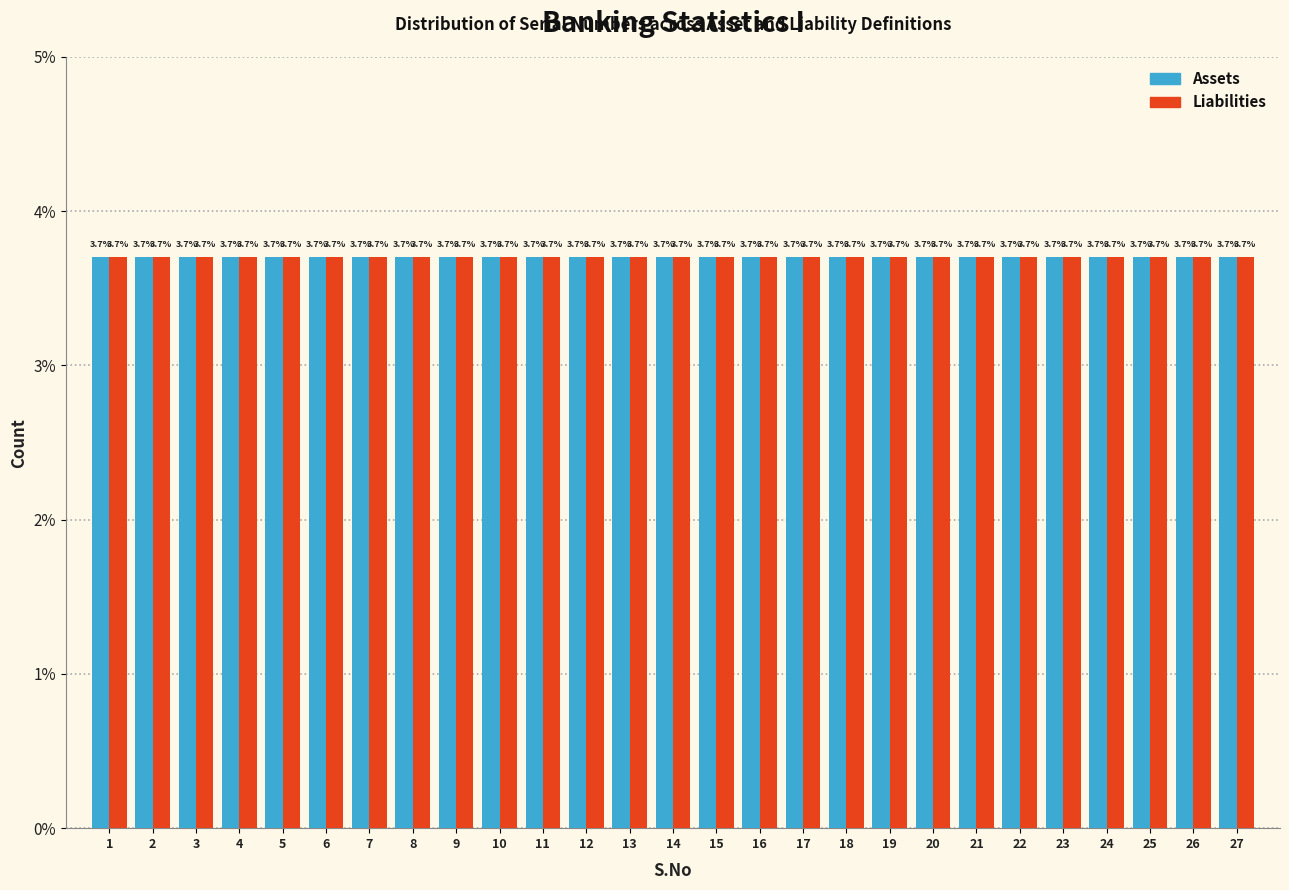

Reading left to right, list every range on the x-axis with the height of the bar of each series over it.

0.5 to 1.5: Assets=3.7	Liabilities=3.7
1.5 to 2.5: Assets=3.7	Liabilities=3.7
2.5 to 3.5: Assets=3.7	Liabilities=3.7
3.5 to 4.5: Assets=3.7	Liabilities=3.7
4.5 to 5.5: Assets=3.7	Liabilities=3.7
5.5 to 6.5: Assets=3.7	Liabilities=3.7
6.5 to 7.5: Assets=3.7	Liabilities=3.7
7.5 to 8.5: Assets=3.7	Liabilities=3.7
8.5 to 9.5: Assets=3.7	Liabilities=3.7
9.5 to 10.5: Assets=3.7	Liabilities=3.7
10.5 to 11.5: Assets=3.7	Liabilities=3.7
11.5 to 12.5: Assets=3.7	Liabilities=3.7
12.5 to 13.5: Assets=3.7	Liabilities=3.7
13.5 to 14.5: Assets=3.7	Liabilities=3.7
14.5 to 15.5: Assets=3.7	Liabilities=3.7
15.5 to 16.5: Assets=3.7	Liabilities=3.7
16.5 to 17.5: Assets=3.7	Liabilities=3.7
17.5 to 18.5: Assets=3.7	Liabilities=3.7
18.5 to 19.5: Assets=3.7	Liabilities=3.7
19.5 to 20.5: Assets=3.7	Liabilities=3.7
20.5 to 21.5: Assets=3.7	Liabilities=3.7
21.5 to 22.5: Assets=3.7	Liabilities=3.7
22.5 to 23.5: Assets=3.7	Liabilities=3.7
23.5 to 24.5: Assets=3.7	Liabilities=3.7
24.5 to 25.5: Assets=3.7	Liabilities=3.7
25.5 to 26.5: Assets=3.7	Liabilities=3.7
26.5 to 27.5: Assets=3.7	Liabilities=3.7